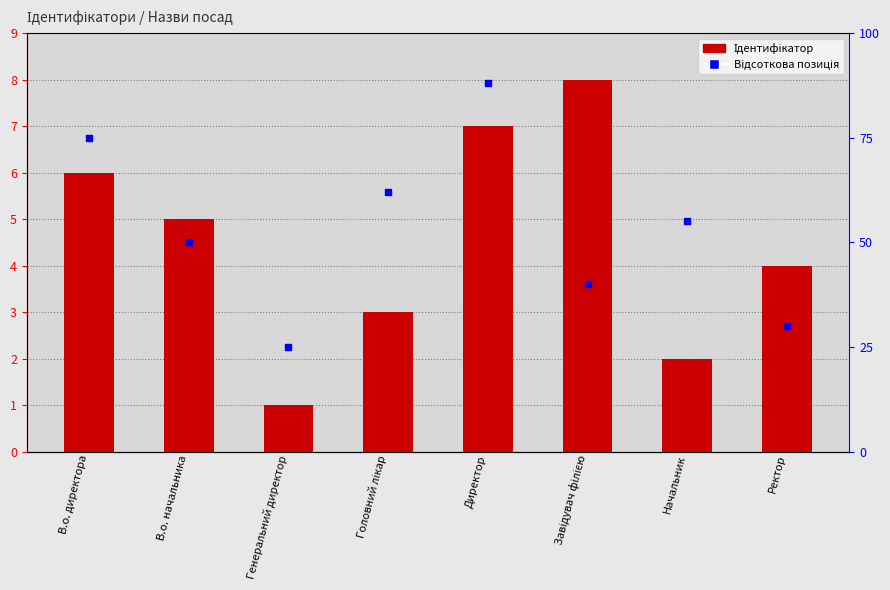

What is the total value across all series at Ректор?

34